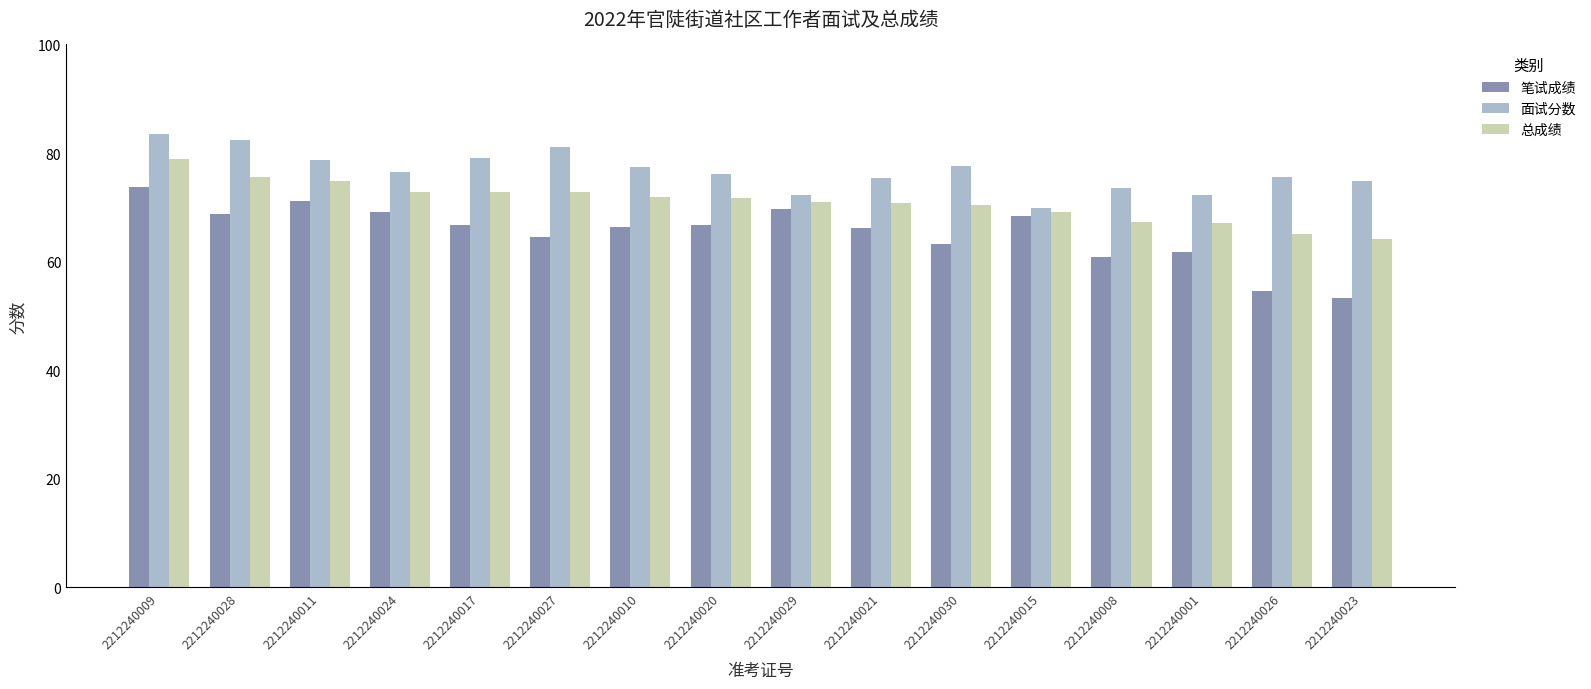

Between 2212240029 and 2212240026, which series saw the biggest shift?

笔试成绩